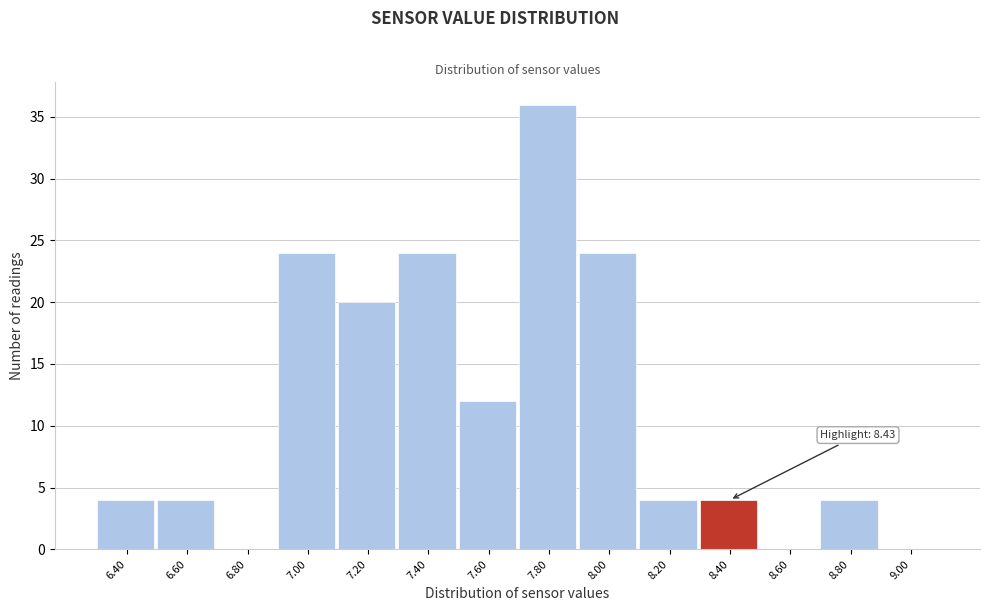

Reading right to left, list all the values displayed in this chart.

9.00=0	8.80=4	8.60=0	8.40=4	8.20=4	8.00=24	7.80=36	7.60=12	7.40=24	7.20=20	7.00=24	6.80=0	6.60=4	6.40=4